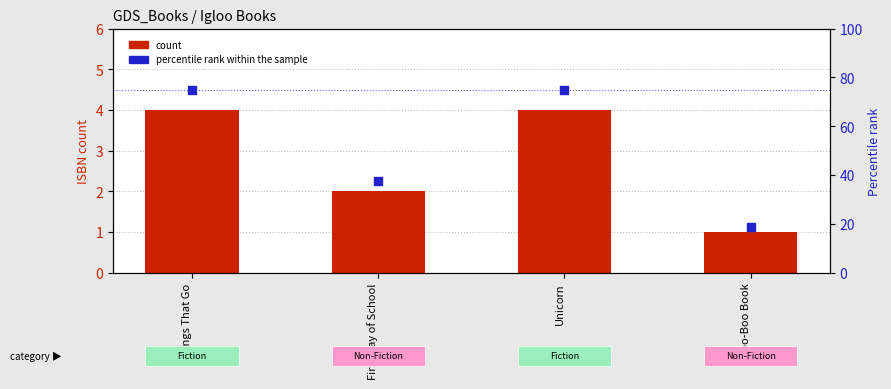

Which series has the largest total across all categories?

percentile rank within the sample